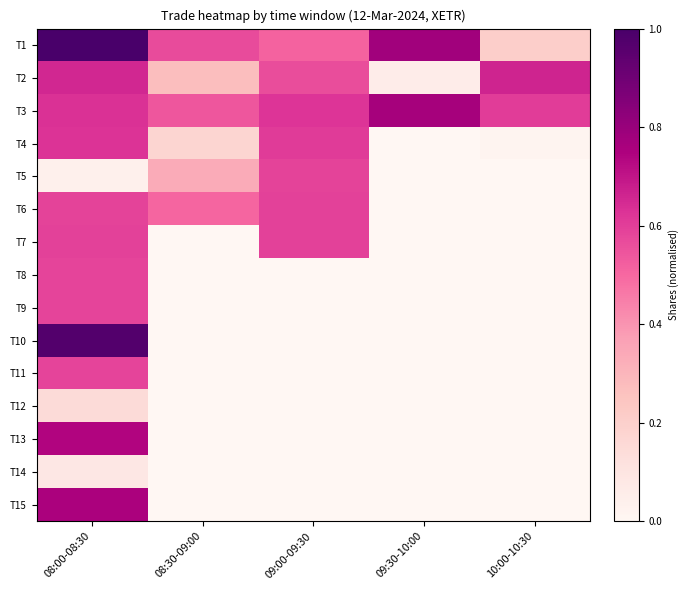

Which category has the lowest value across all series?

09:30-10:00